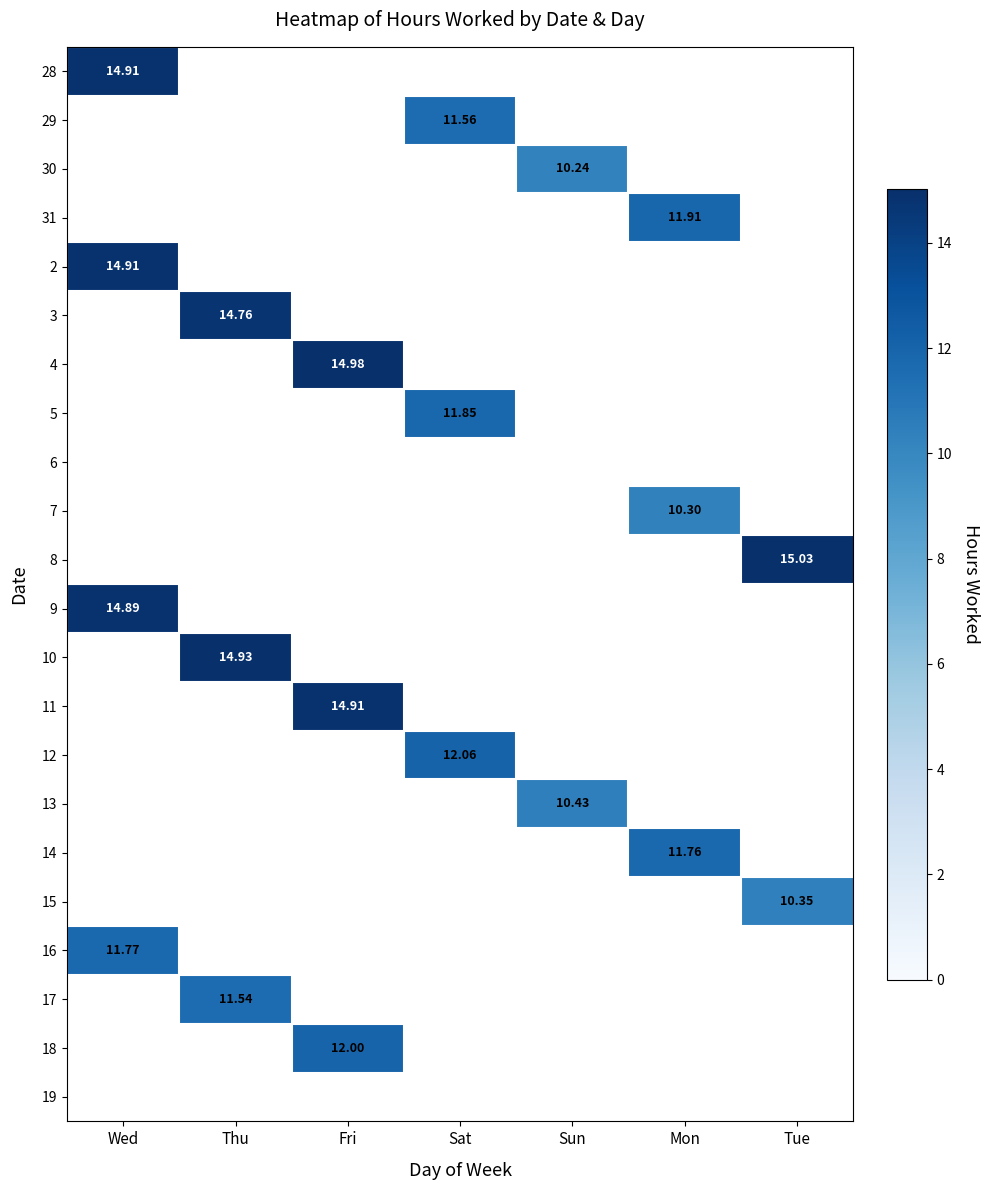

At which category does the chart reach its minimum across all series?

Sun